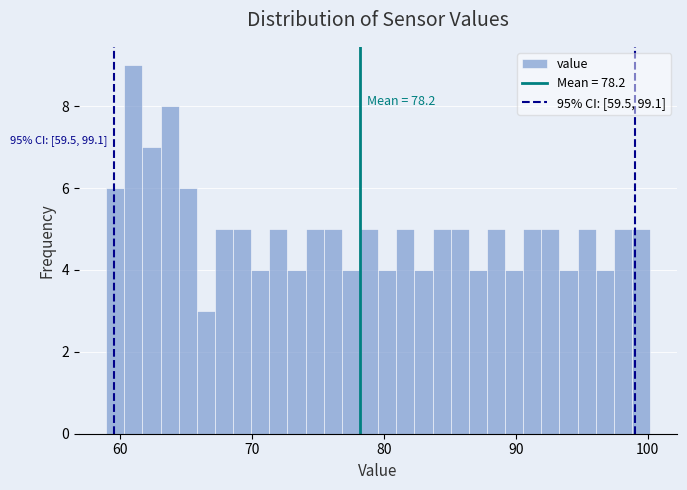

Around what value on the x-axis is the tallest bar? Give the approximate position of its centre, as read against the axis.

61